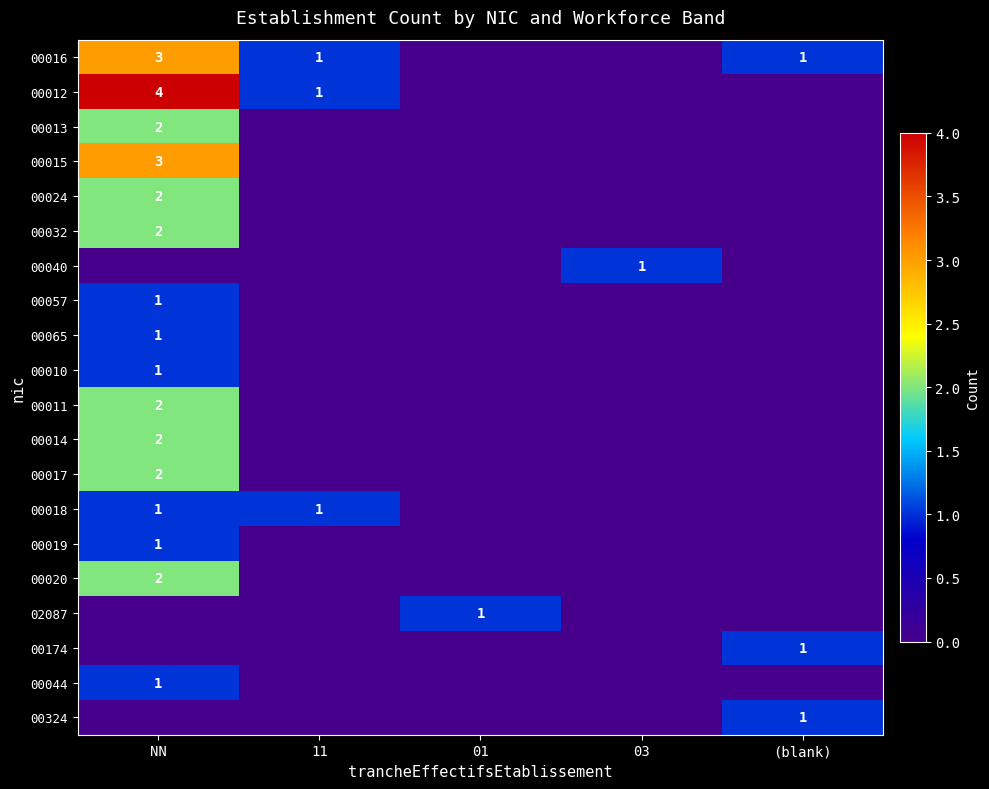

The value of 00011 at NN is 2. True or false?

True